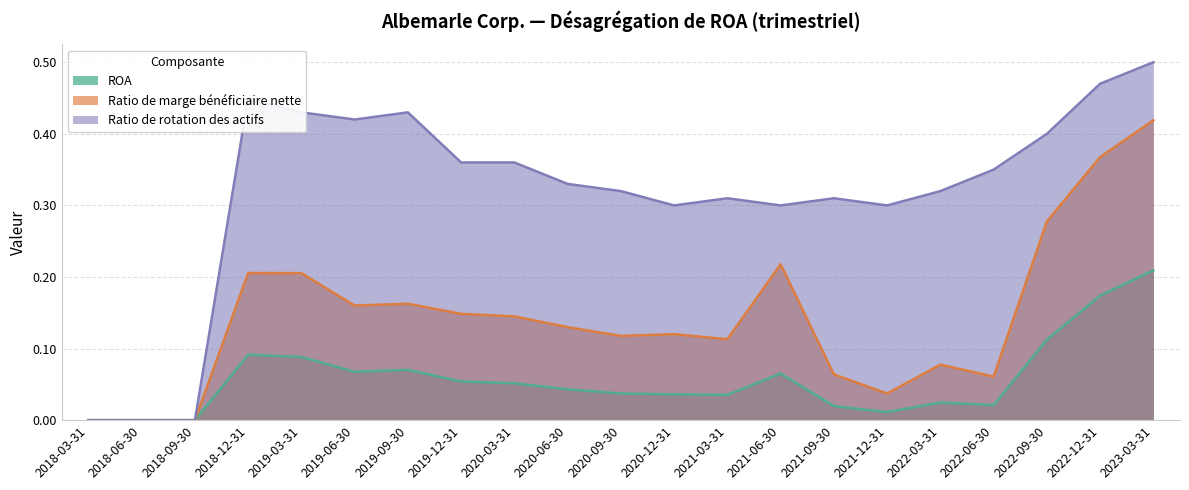

The Ratio de rotation des actifs series shows 0.5 at 2023-03-31. True or false?

True